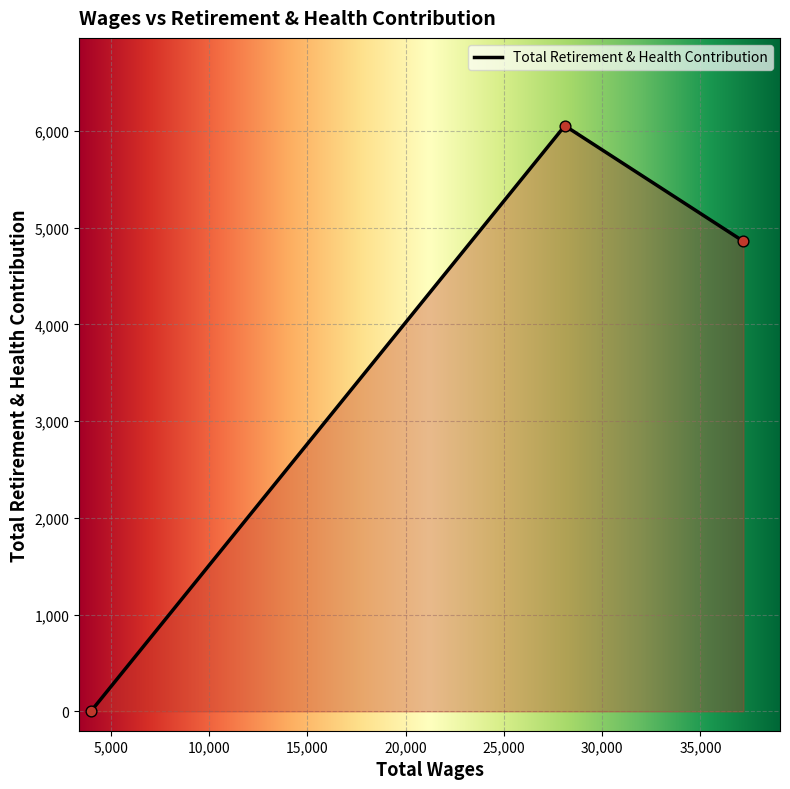

Between 28101.0 and 3980.0, which is larger?

28101.0